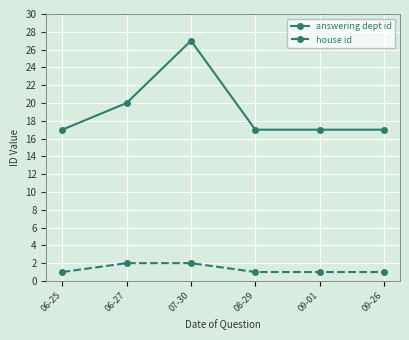

The answering dept id series shows 17 at 08-29. True or false?

True